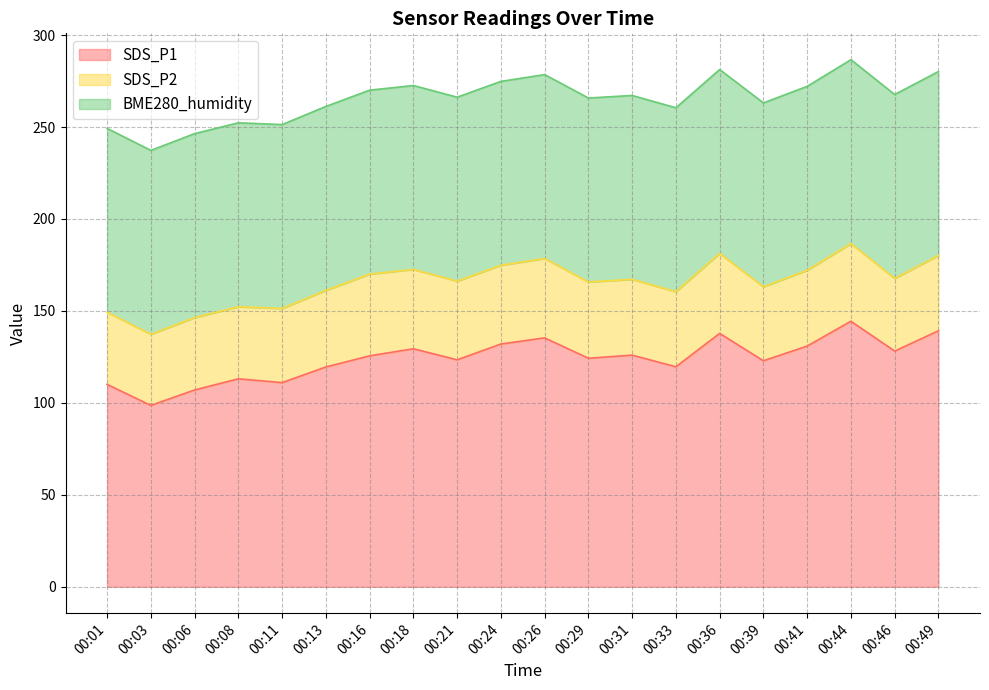

Which has a higher value, 00:44 or 00:29?

00:44